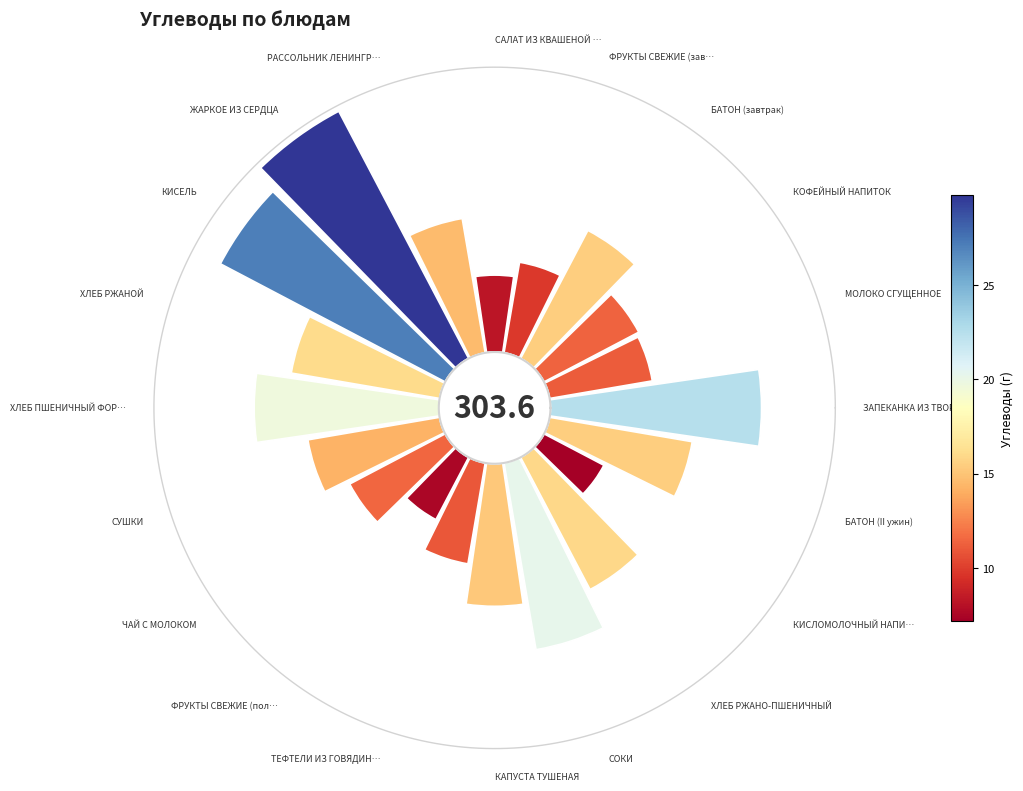

Count the number of slices in the pie.

20